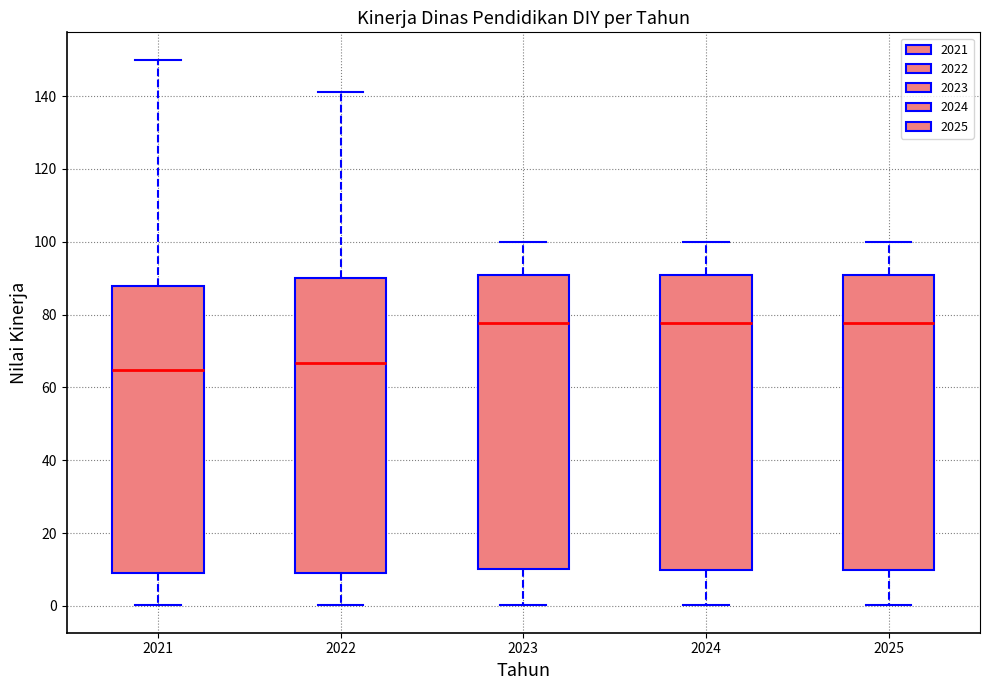

Where does the lower whisker of the box at x = 2024 end on the y-axis? The values are not printed on the chart, so give them approximately, as read against the axis.

0